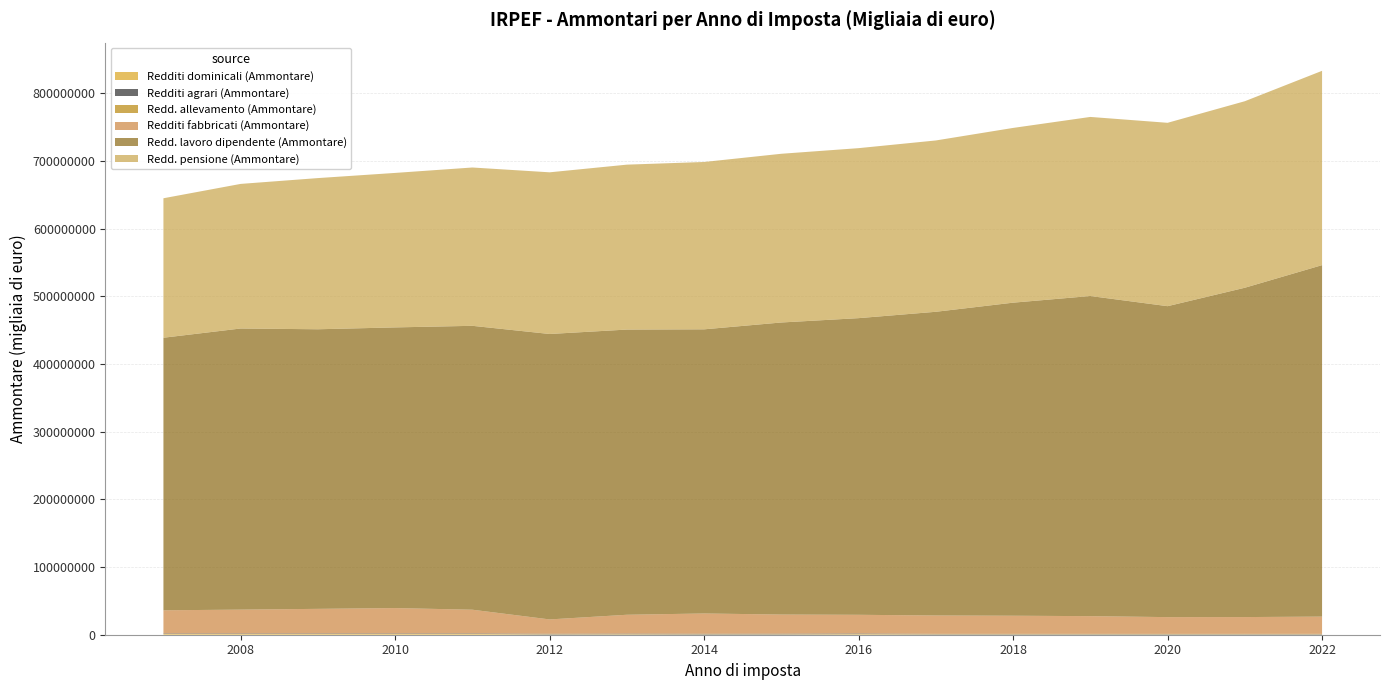

Reading right to left, list all the values displayed in this chart.

Redditi dominicali (Ammontare): 611046.0	615540.0	620039.0	624418.0	631593.0	631355.0	921783.0	588044.0	543212.0	773278.0	598793.2	1144232.0	1148362.7	1143615.3	1137746.1	1141847.2
Redditi agrari (Ammontare): 459986.0	464802.0	466808.0	478311.0	487359.0	498804.0	808274.0	842118.0	773294.0	766564.0	680808.5	677840.0	687402.6	687900.5	688539.4	692512.1
Redd. allevamento (Ammontare): 255244.0	206683.0	165614.0	197972.0	196047.0	182946.0	170812.0	162734.0	154597.0	141304.0	139211.9	123005.0	114353.3	110476.2	108308.4	103256.5
Redditi fabbricati (Ammontare): 25446407.0	24786823.0	24755932.0	26142652.0	26743254.0	27095403.0	27531252.0	28204762.0	29915642.0	27810778.0	21171722.6	35000761.0	37415631.7	36269890.3	35152019.4	34138841.5
Redd. lavoro dipendente (Ammontare): 519200666.0	486509387.0	459335494.0	472907120.0	462460643.0	448654407.0	438230847.0	431456166.0	419757936.0	421295618.0	421676591.0	419383885.0	414624440.0	413021462.4	415277903.1	402655800.6
Redd. pensione (Ammontare): 287046713.0	275515573.0	270874518.0	264544593.0	258138456.0	253073382.0	251116116.0	249226307.0	247211969.0	243617069.0	238810185.7	233863552.0	228200053.9	223324142.7	213594559.8	206024343.5